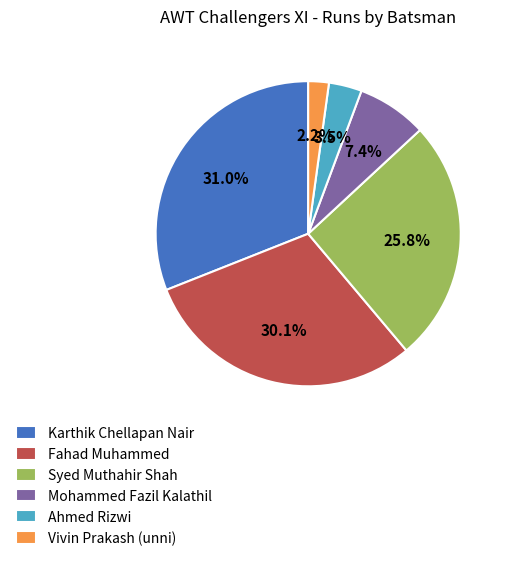

Between Vivin Prakash (unni) and Mohammed Fazil Kalathil, which is larger?

Mohammed Fazil Kalathil